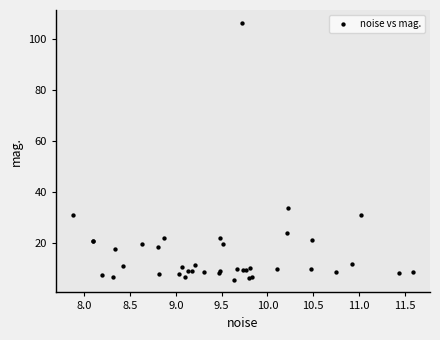

What Y value in the scatter plot is closest to 56?

33.9